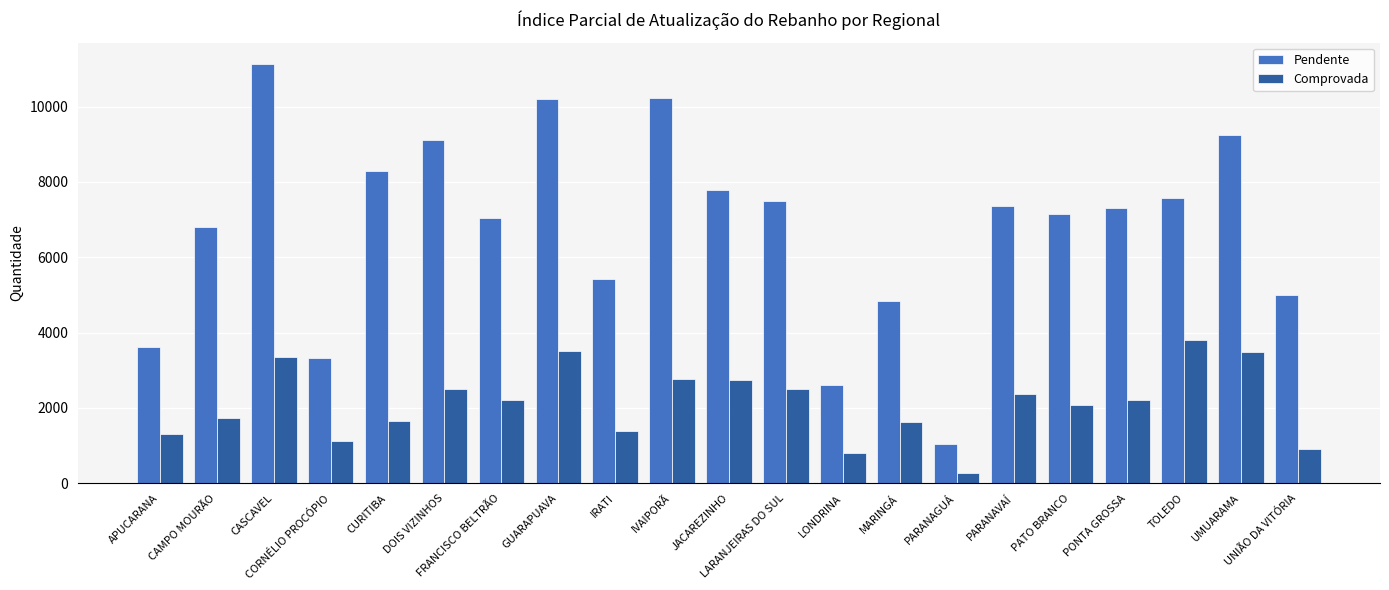

At which label does Pendente reach its peak?

CASCAVEL